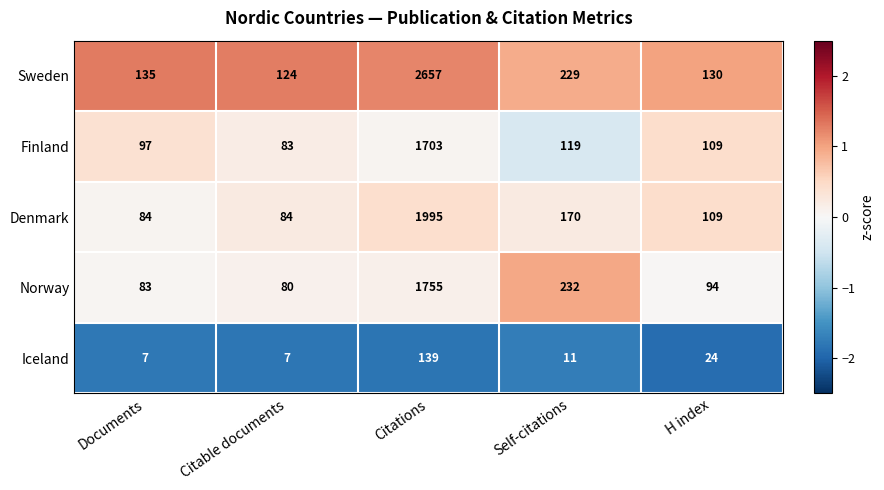

Which series has the widest spread of values?

Sweden